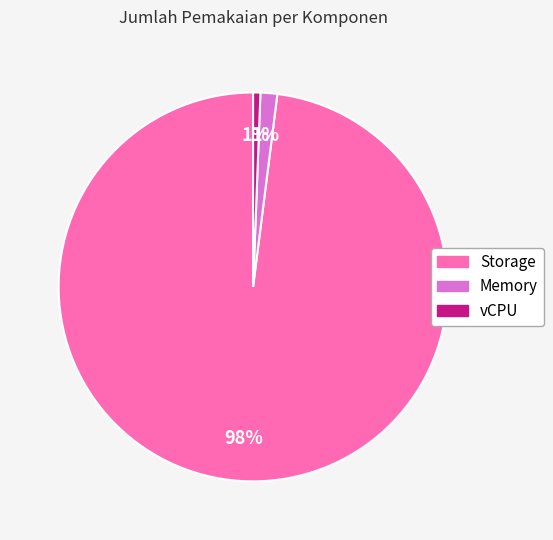

To the nearest percent, what portion does vCPU represent?

1%